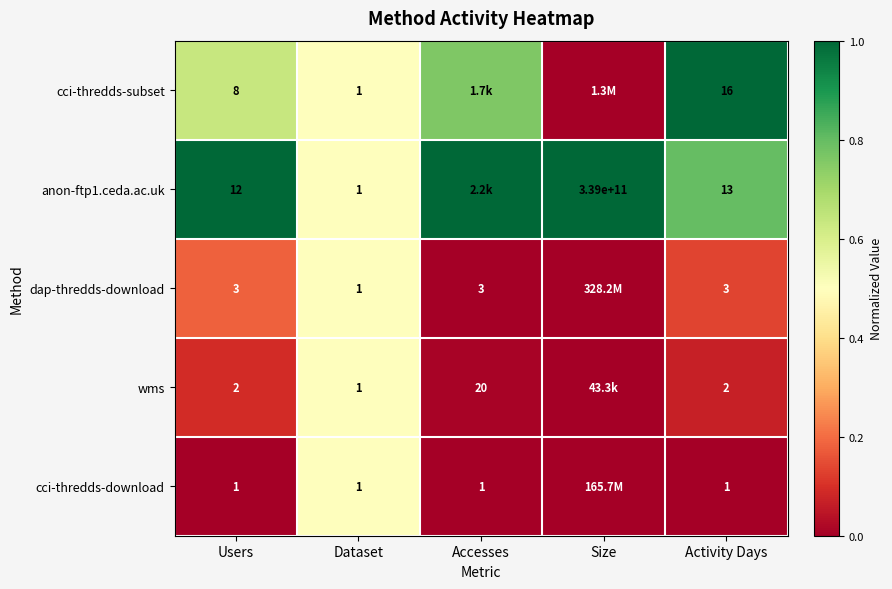

True or false: cci-thredds-download has a value of 0.0 at Accesses.

True